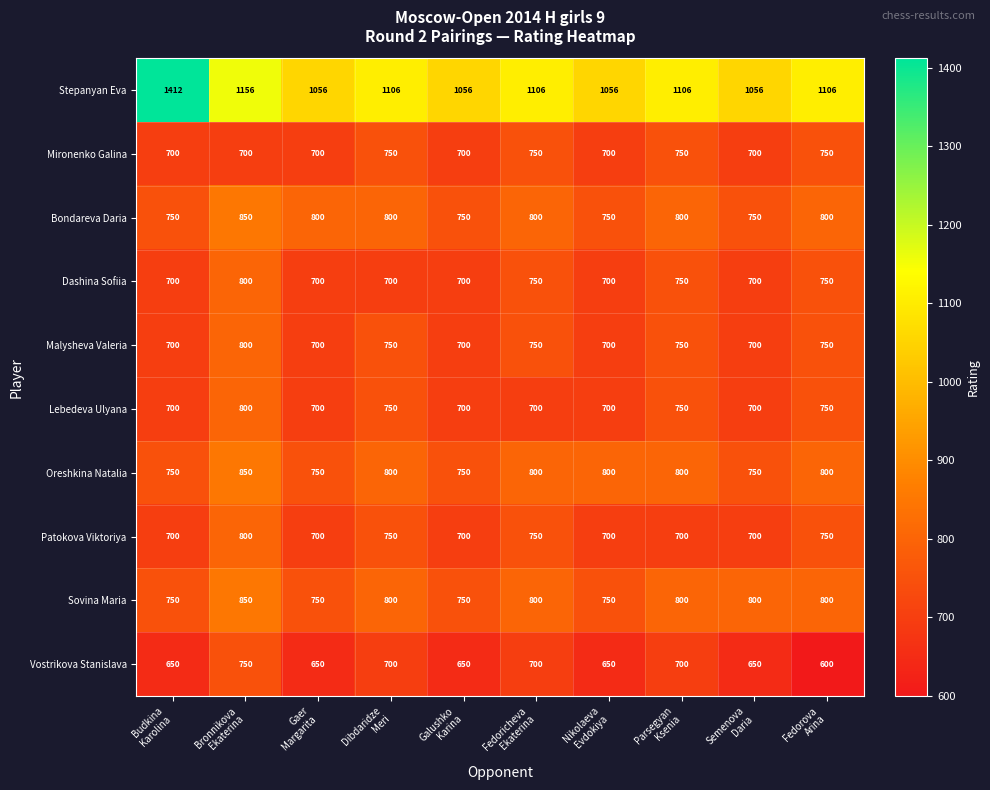

Which series has the widest spread of values?

Stepanyan Eva